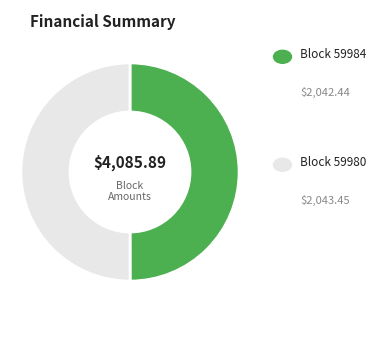

Count the number of slices in the pie.

2